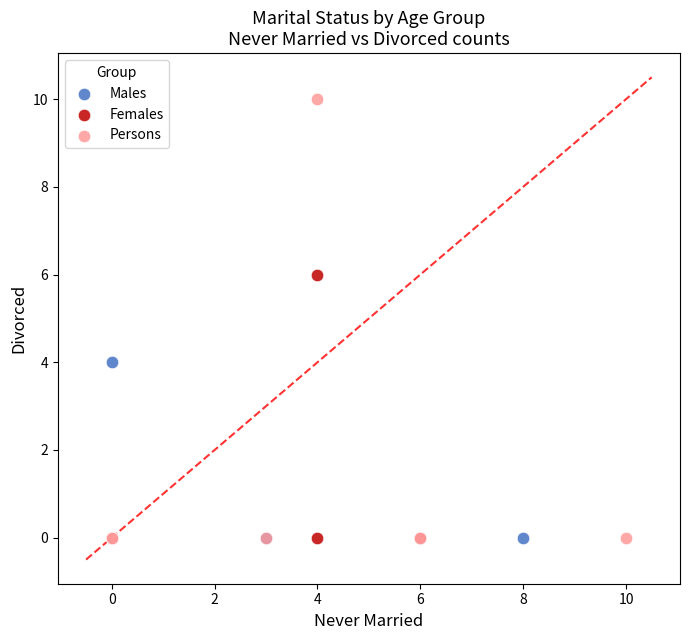

Which series reaches the maximum Y coordinate?

Persons